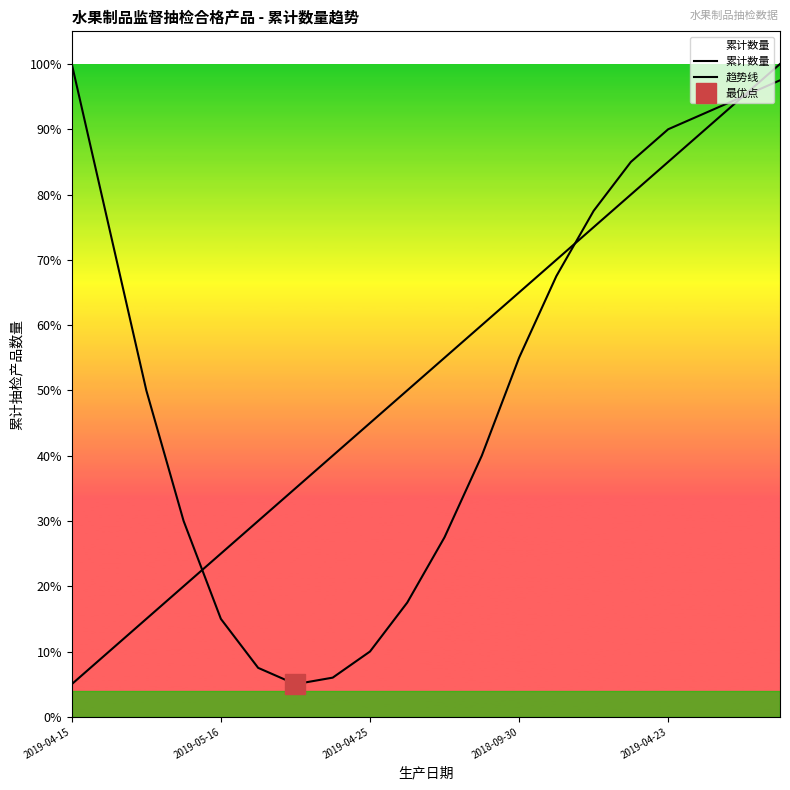

At which category does the chart reach its minimum across all series?

2019-04-15